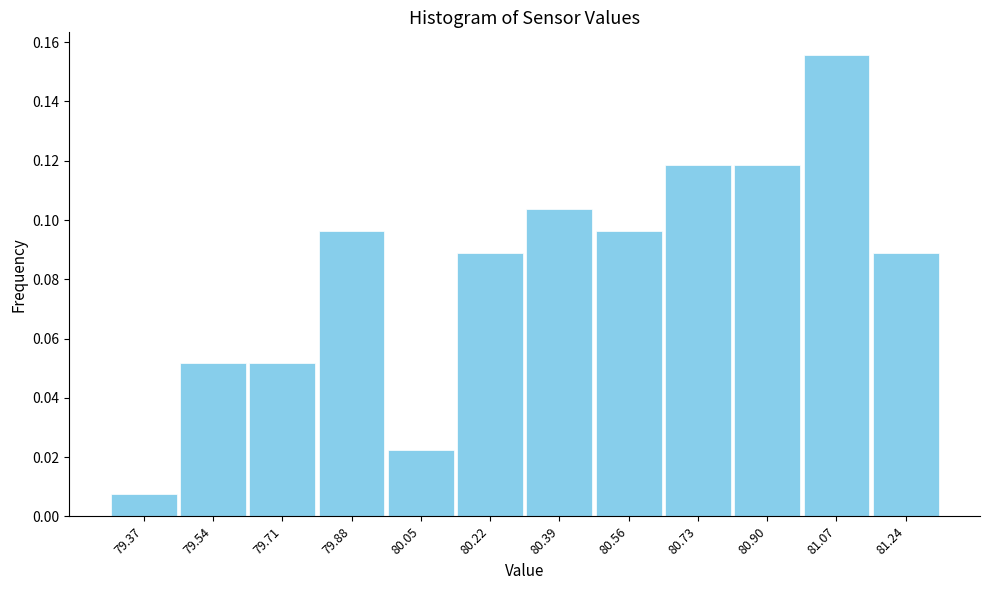

Reading left to right, transcribe this chart: for each bar, give the range it covers on the x-axis and its height. Neither the bar edges nor the heights are printed on the chart, so give them approximately, as read against the axes.

79.28 to 79.46: 0.008
79.46 to 79.62: 0.052
79.62 to 79.80: 0.052
79.80 to 79.96: 0.096
79.96 to 80.14: 0.022
80.14 to 80.30: 0.088
80.30 to 80.48: 0.104
80.48 to 80.64: 0.096
80.64 to 80.82: 0.118
80.82 to 80.98: 0.118
80.98 to 81.16: 0.156
81.16 to 81.34: 0.088